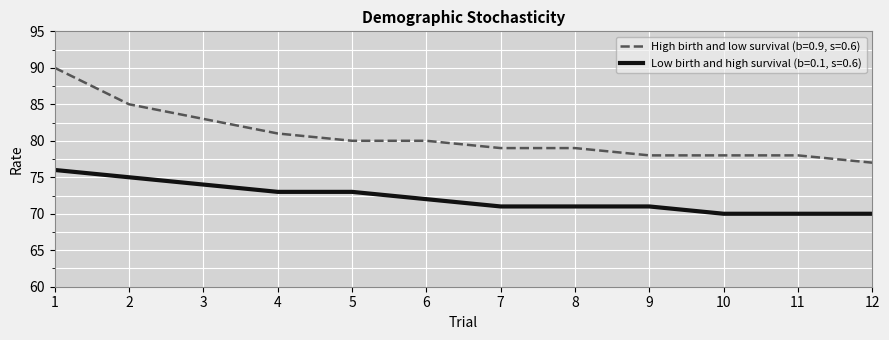

What are all the series names shown in the legend?

High birth and low survival (b=0.9, s=0.6), Low birth and high survival (b=0.1, s=0.6)